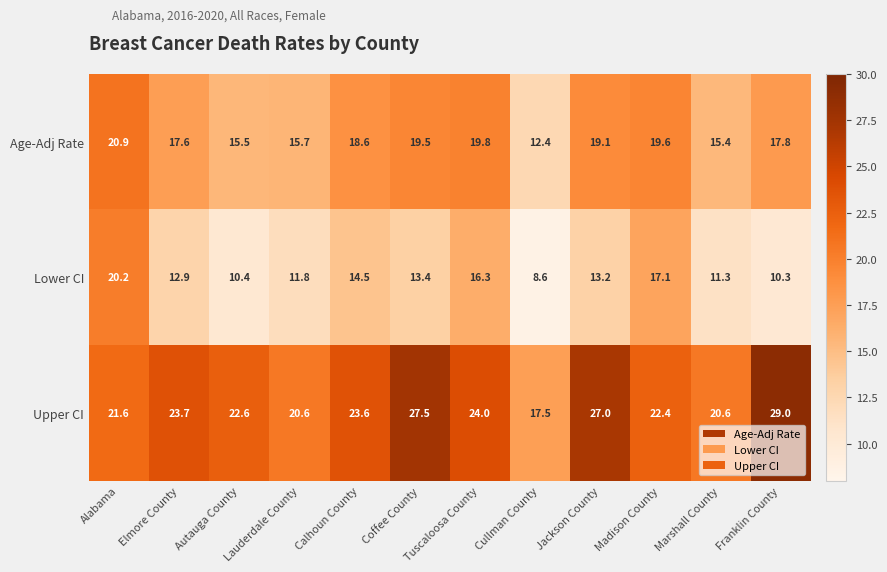

What is the sum of all Lower CI values?

160.0